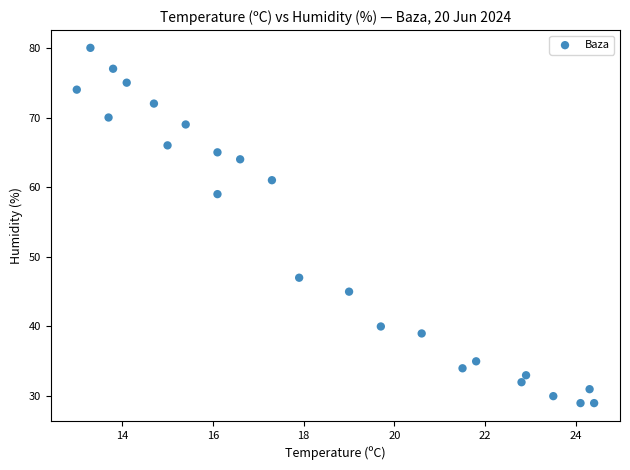

What Y value in the scatter plot is closest to 54?

59